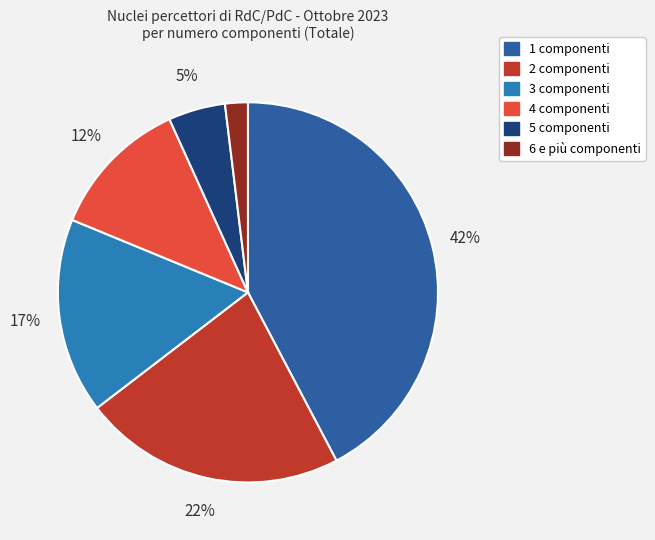

Do 4 and 6 e più together represent more than half of the pie?

No